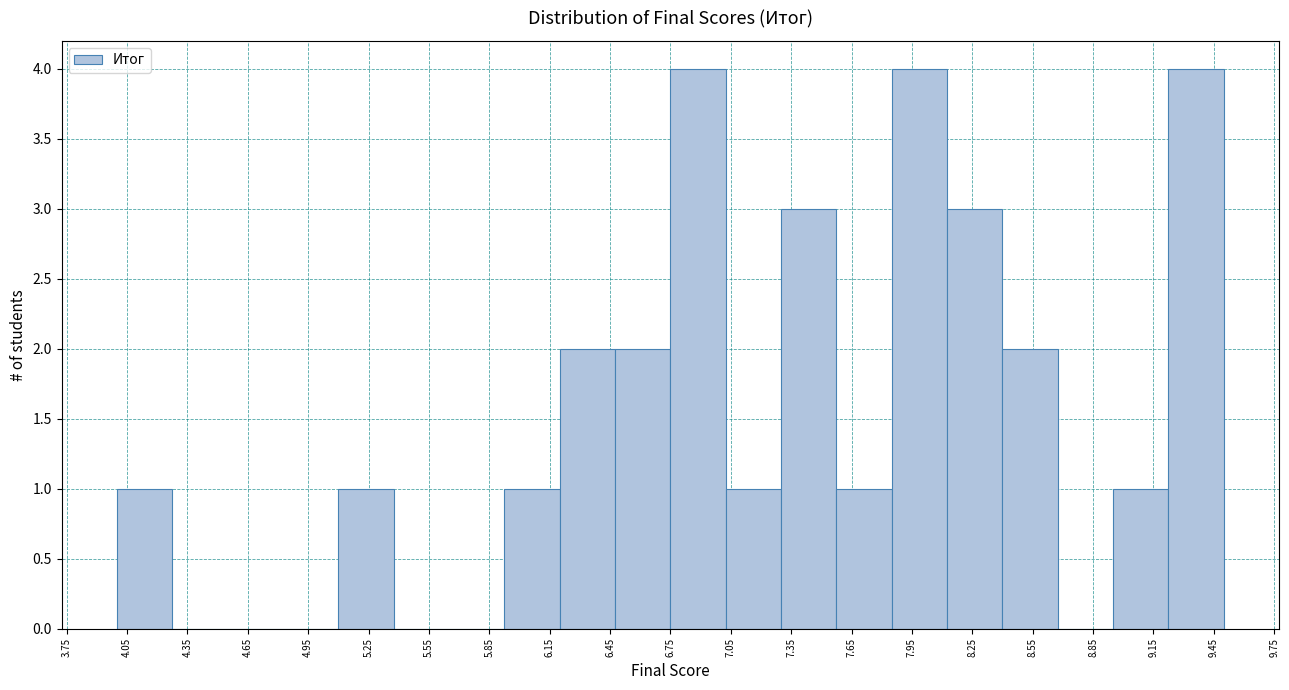

Reading left to right, transcribe this chart: for each bar, give the range it covers on the x-axis and its height. Neither the bar edges nor the heights are printed on the chart, so give them approximately, as read against the axes.

4.000 to 4.275: 1
4.275 to 4.550: 0
4.550 to 4.825: 0
4.825 to 5.100: 0
5.100 to 5.375: 1
5.375 to 5.650: 0
5.650 to 5.925: 0
5.925 to 6.200: 1
6.200 to 6.475: 2
6.475 to 6.750: 2
6.750 to 7.025: 4
7.025 to 7.300: 1
7.300 to 7.575: 3
7.575 to 7.850: 1
7.850 to 8.125: 4
8.125 to 8.400: 3
8.400 to 8.675: 2
8.675 to 8.950: 0
8.950 to 9.225: 1
9.225 to 9.500: 4